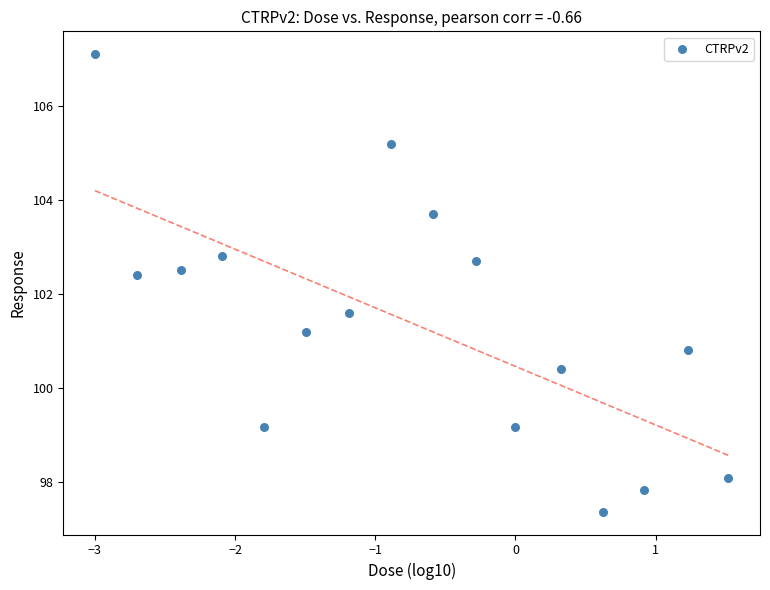

What is the range of X values (max minus min)?

4.5